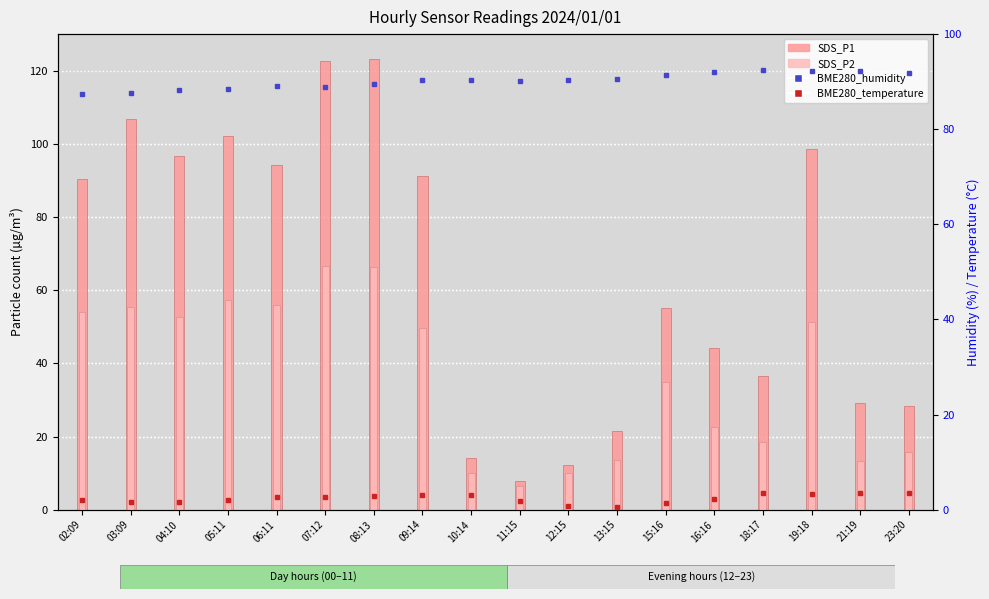

Which series changed the most between 06:11 and 15:16?

SDS_P1